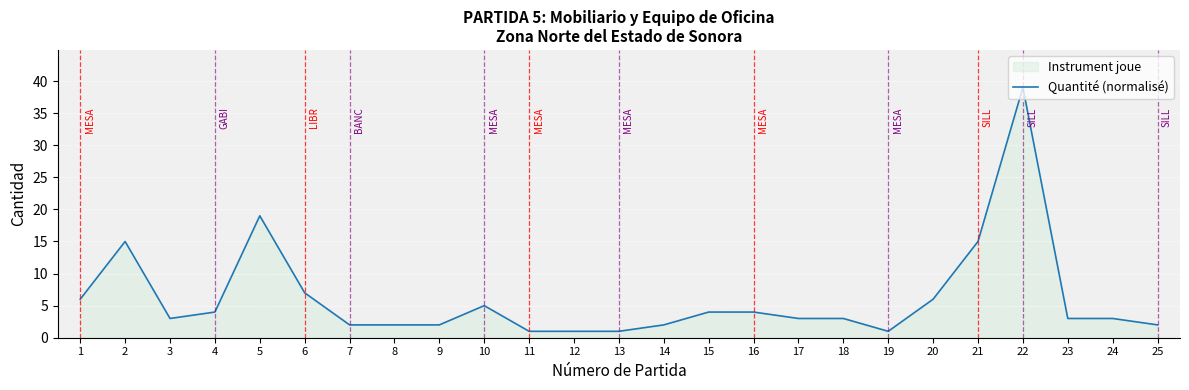

What is the change in value from 13 to 18?

+2